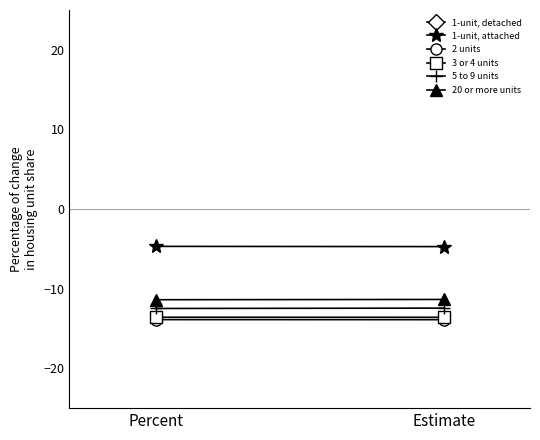

What is the sum of all 20 or more units values?

-22.7